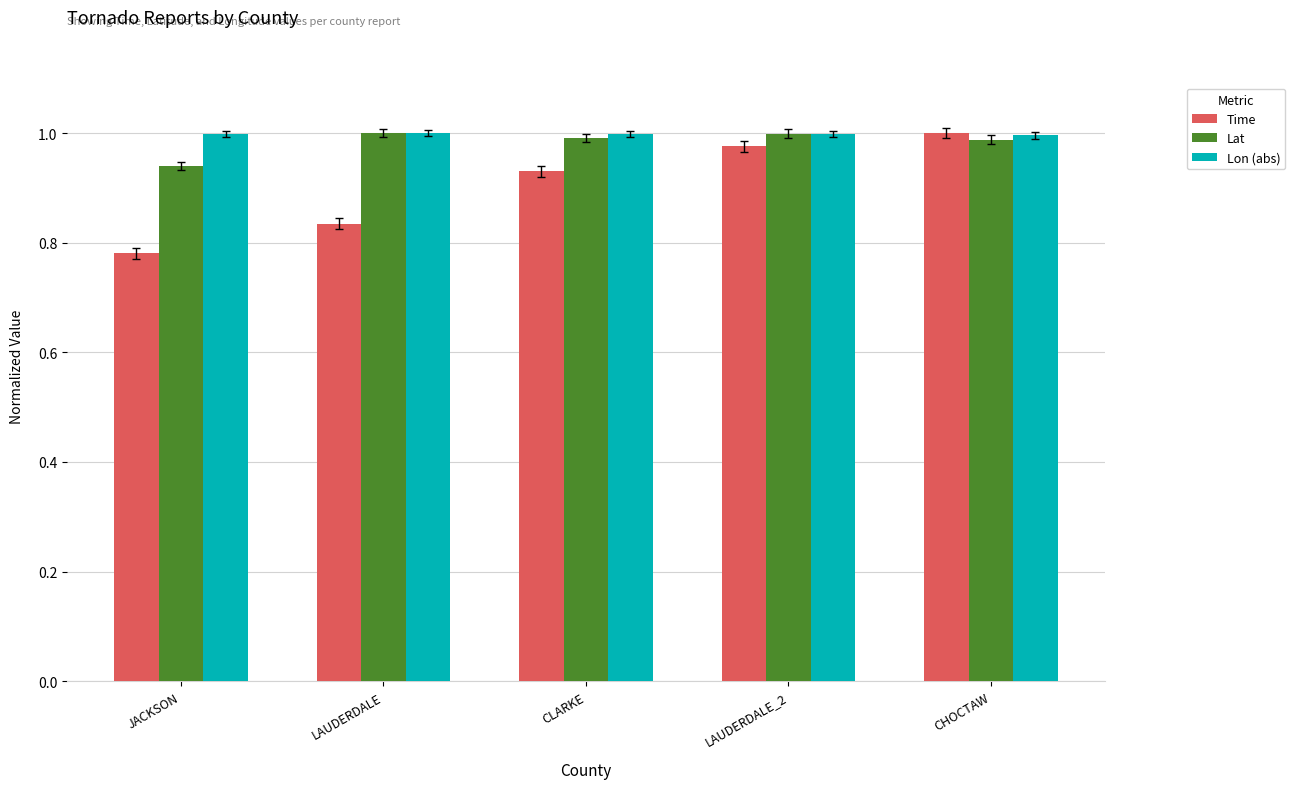

True or false: Lon (abs) has a value of 0.6 at JACKSON.

False